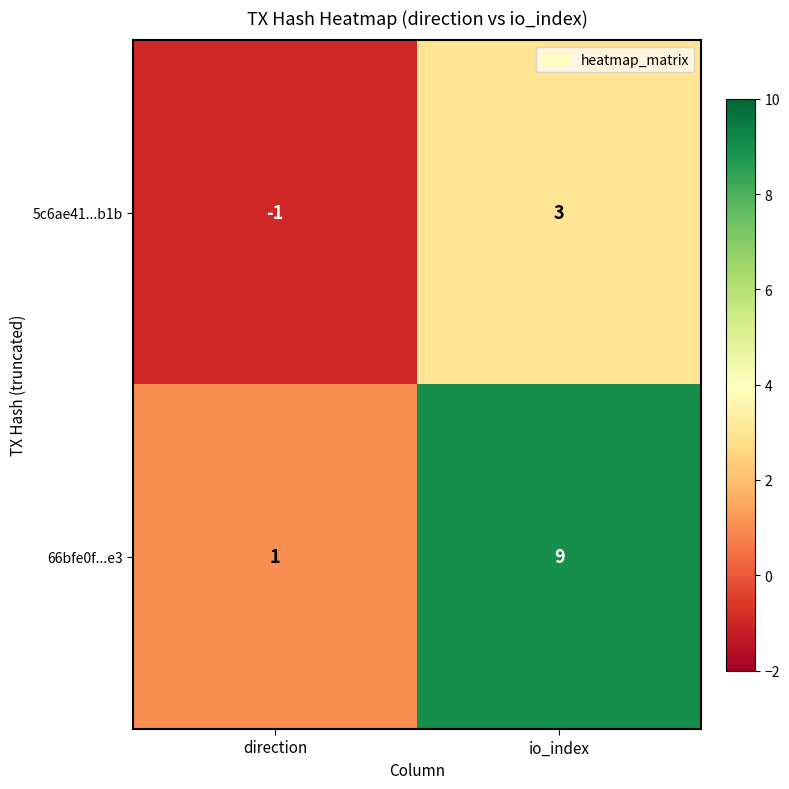

Is it true that 5c6ae41...b1b equals 3 at io_index?

True